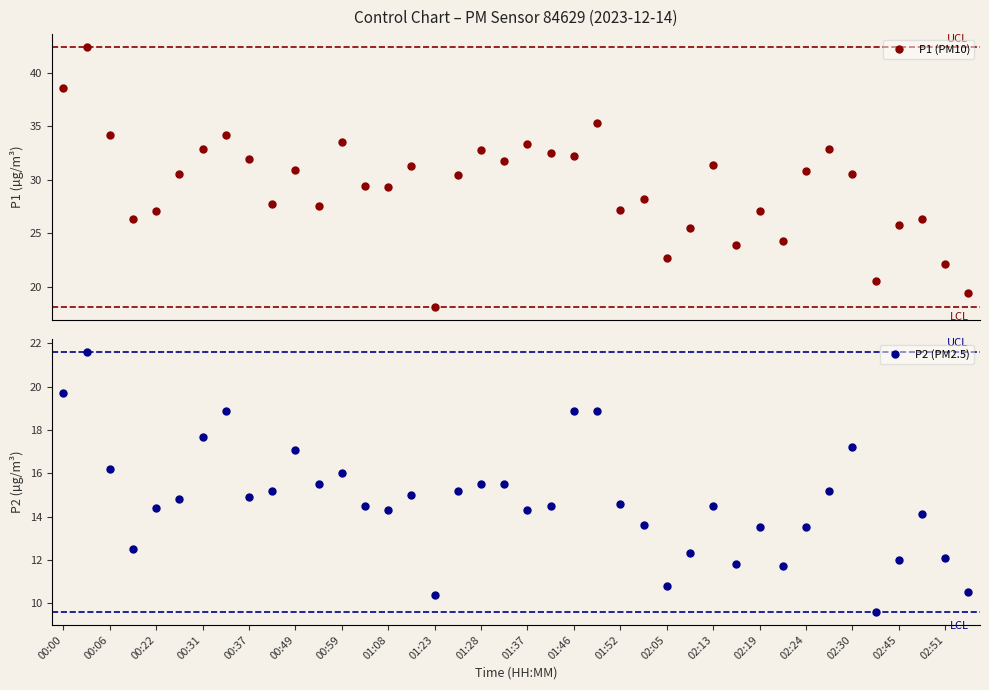

True or false: P2 (PM2.5) and P1 (PM10) intersect in this chart.

False